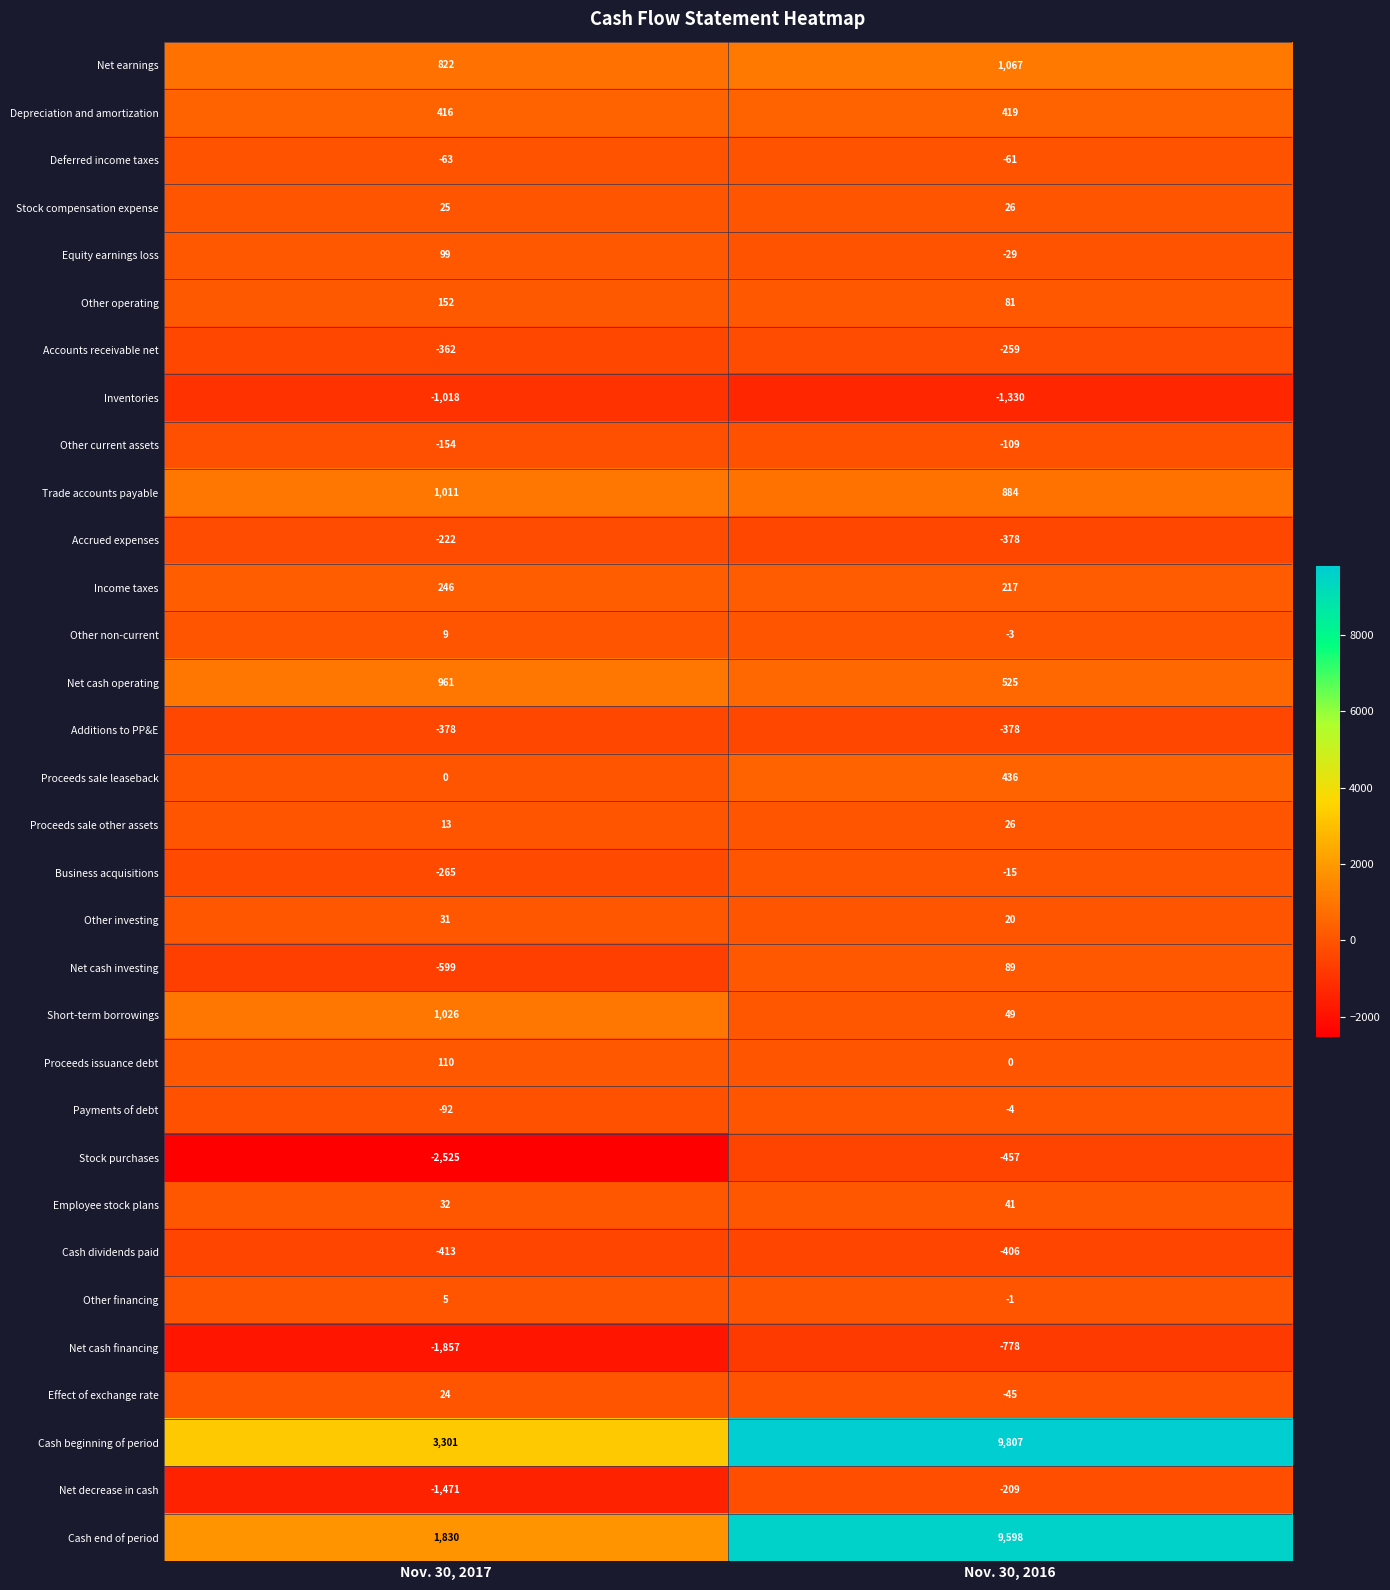

The Accounts receivable net series shows -259 at Nov. 30, 2016. True or false?

True